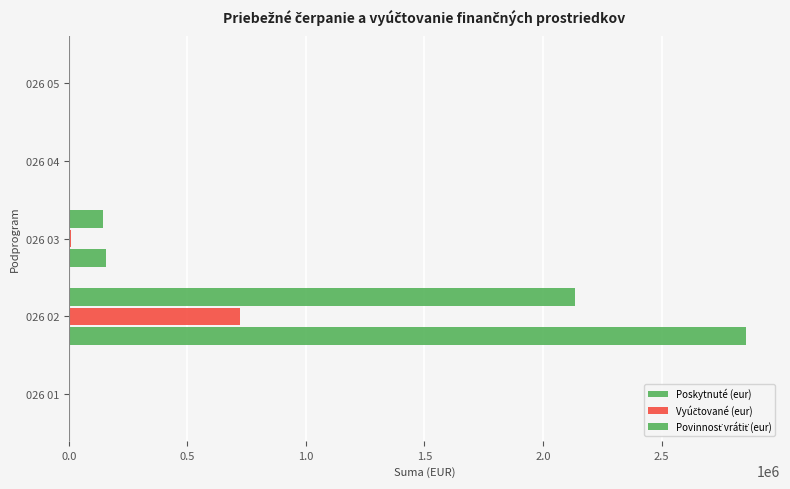

How many series are shown in this chart?

3